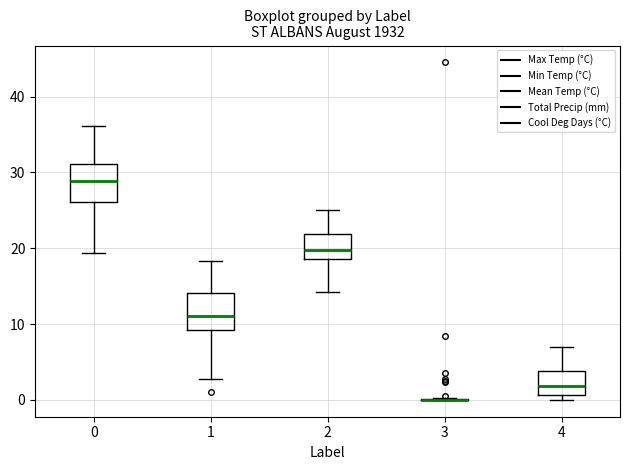

Reading left to right, read every box against the y-axis: the position of its median line, the range the box covers, and the ends of its whiskers. The values are not printed on the chart, so give them approximately, as read against the axis.

0: median 29, box 26 to 31, whiskers 19 to 36
1: median 11, box 9 to 14, whiskers 3 to 18
2: median 20, box 19 to 22, whiskers 14 to 25
3: box collapsed to a line at 0, whiskers 0 to 0
4: median 2, box 1 to 4, whiskers 0 to 7